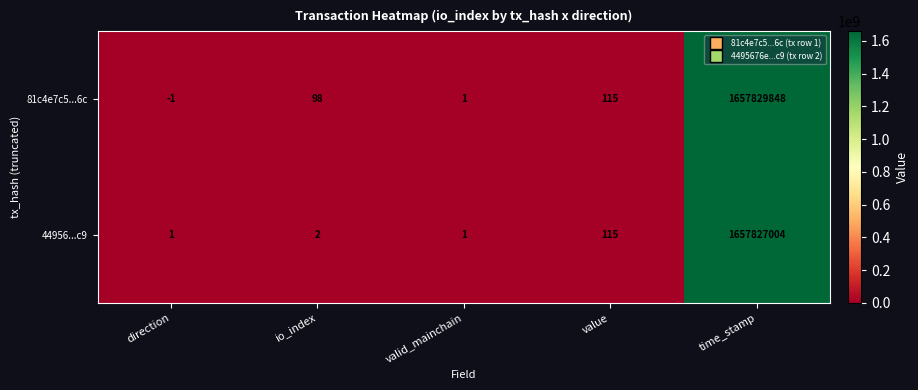

Rank the series by their average value, from lowest to highest.

44956...c9, 81c4e7c5...6c